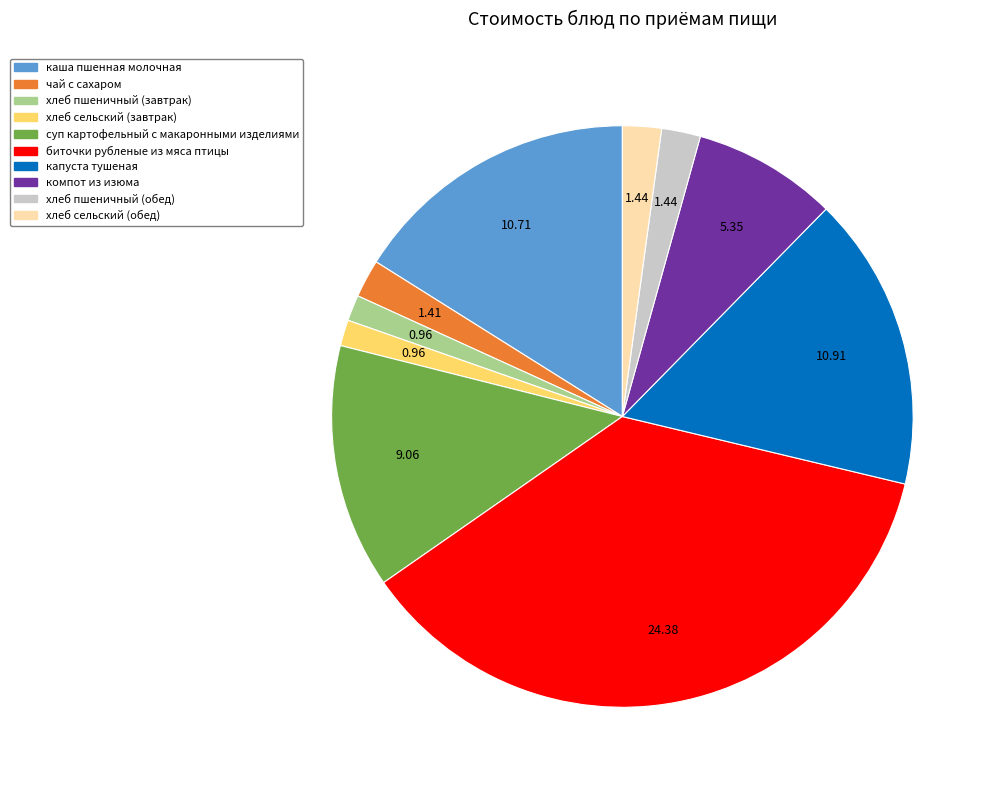

Does any single category account for the majority?

No